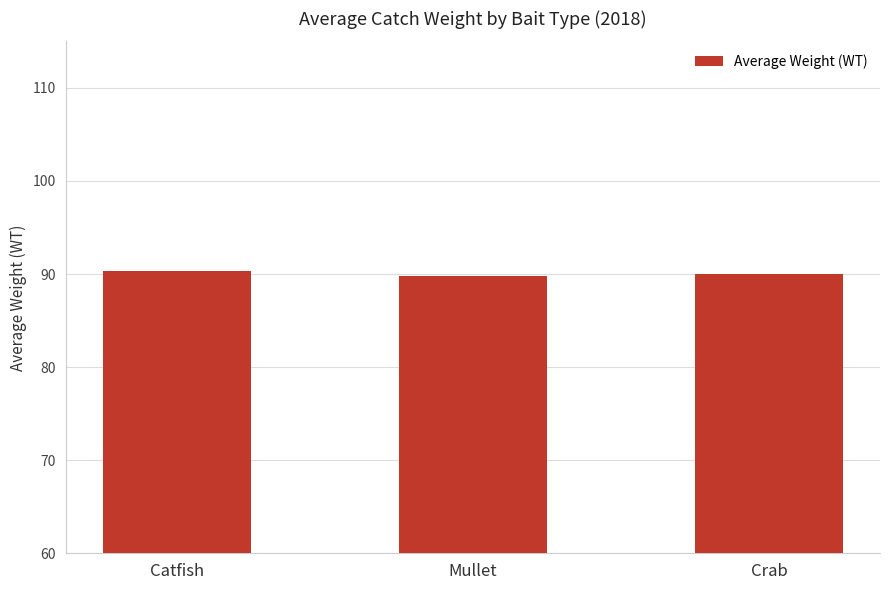

Reading right to left, extract all data points from this chart.

Crab=90.0	Mullet=89.8	Catfish=90.3